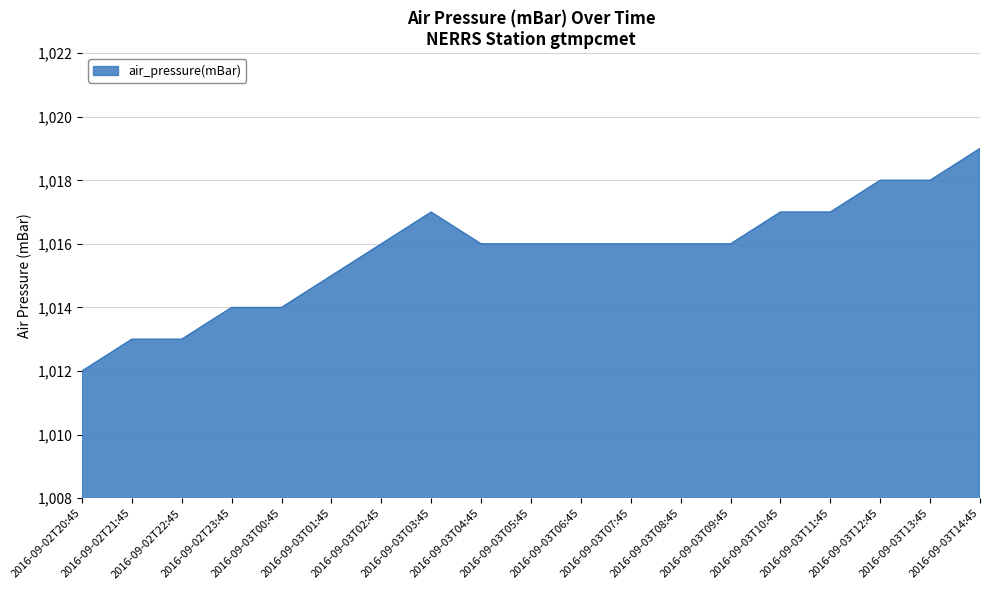

The chart shows a value of 232 at 2016-09-02T20:45. True or false?

False